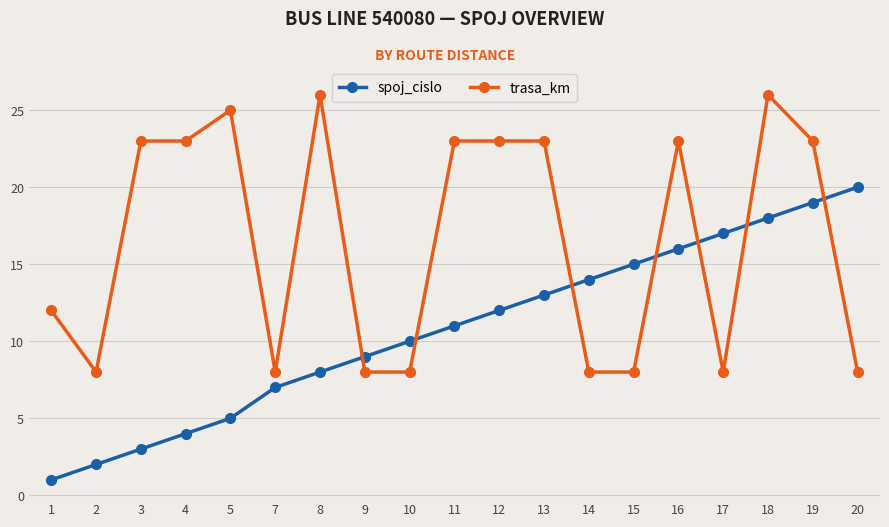

Does the chart display data point markers on the line(s)?

Yes